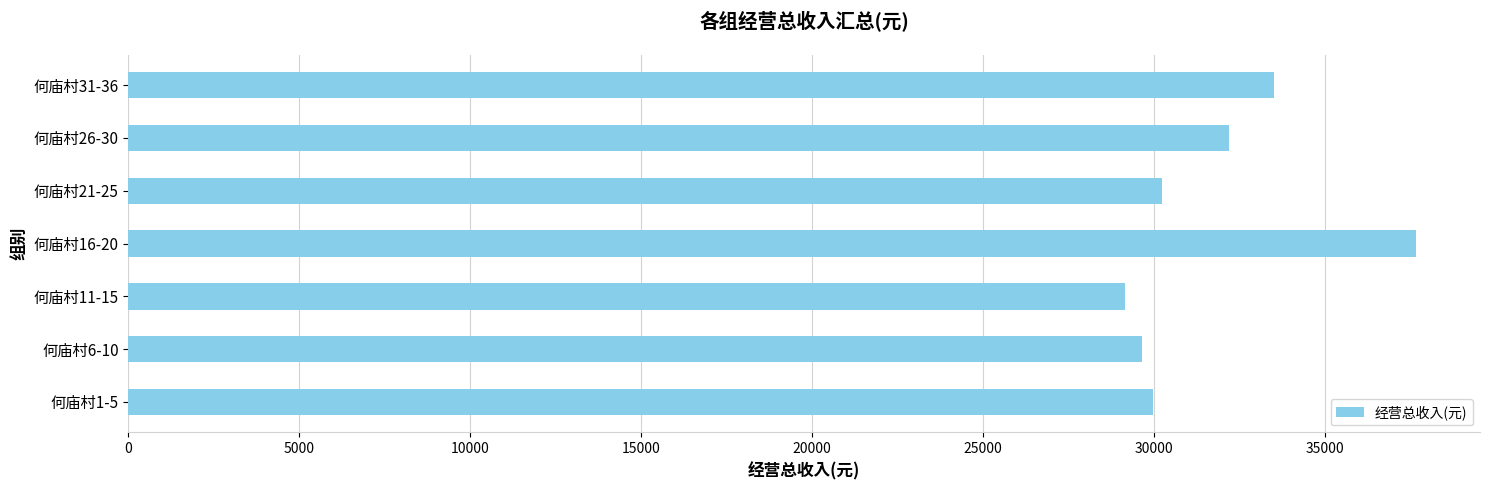

What is the ratio of the value at 何庙村6-10 to the value at 何庙村11-15?

1.0